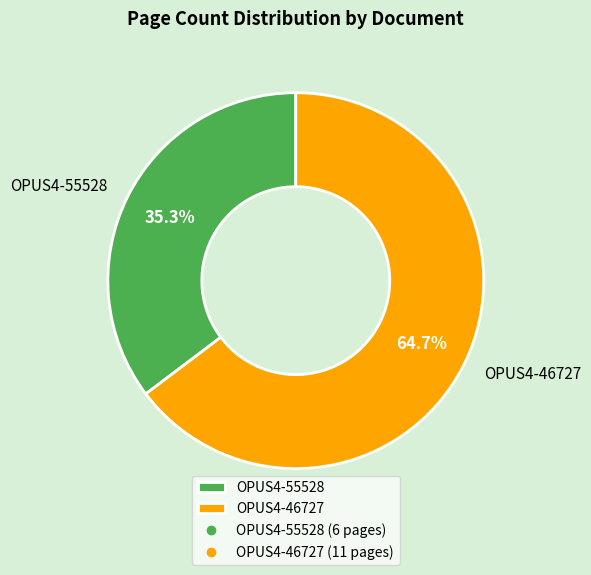

Do OPUS4-46727 and OPUS4-55528 together represent more than half of the pie?

Yes